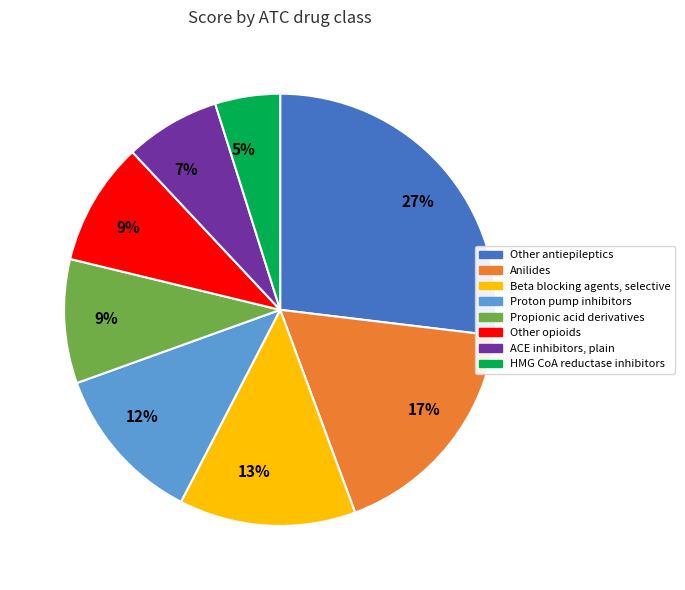

To the nearest percent, what is the average slice percentage?

12%